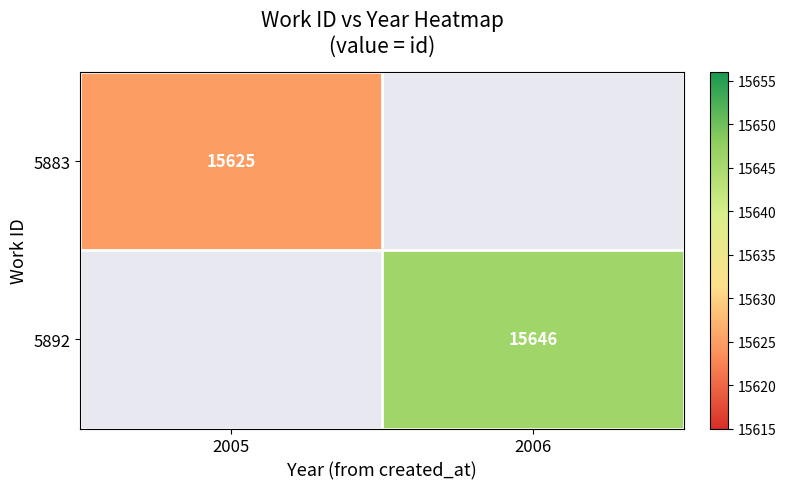

Between 2005 and 2006, which is larger?

2006